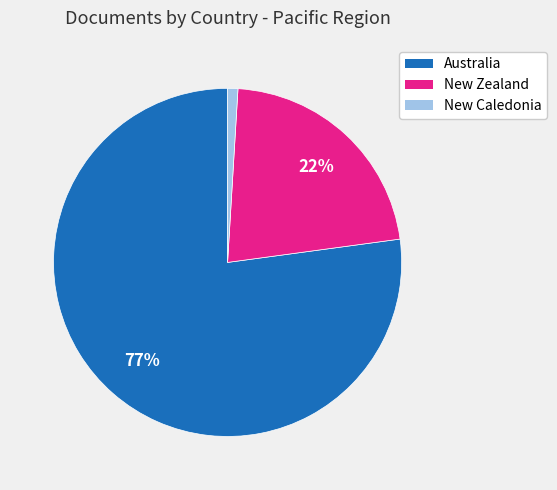

The New Zealand slice represents 22% of the pie. True or false?

True